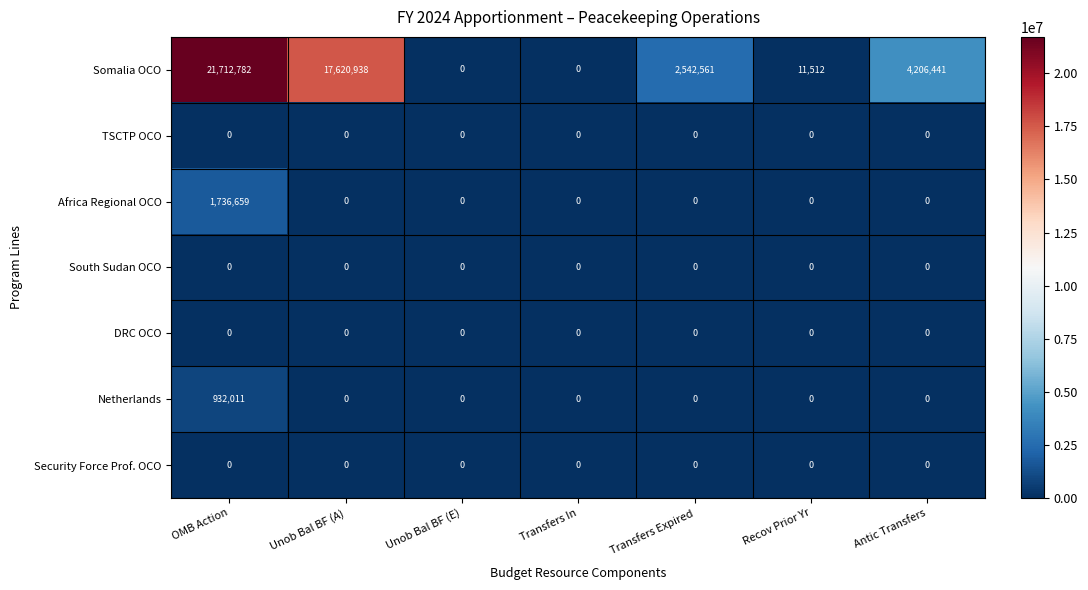

What is the difference between the highest and lowest values at OMB Action?

21712782